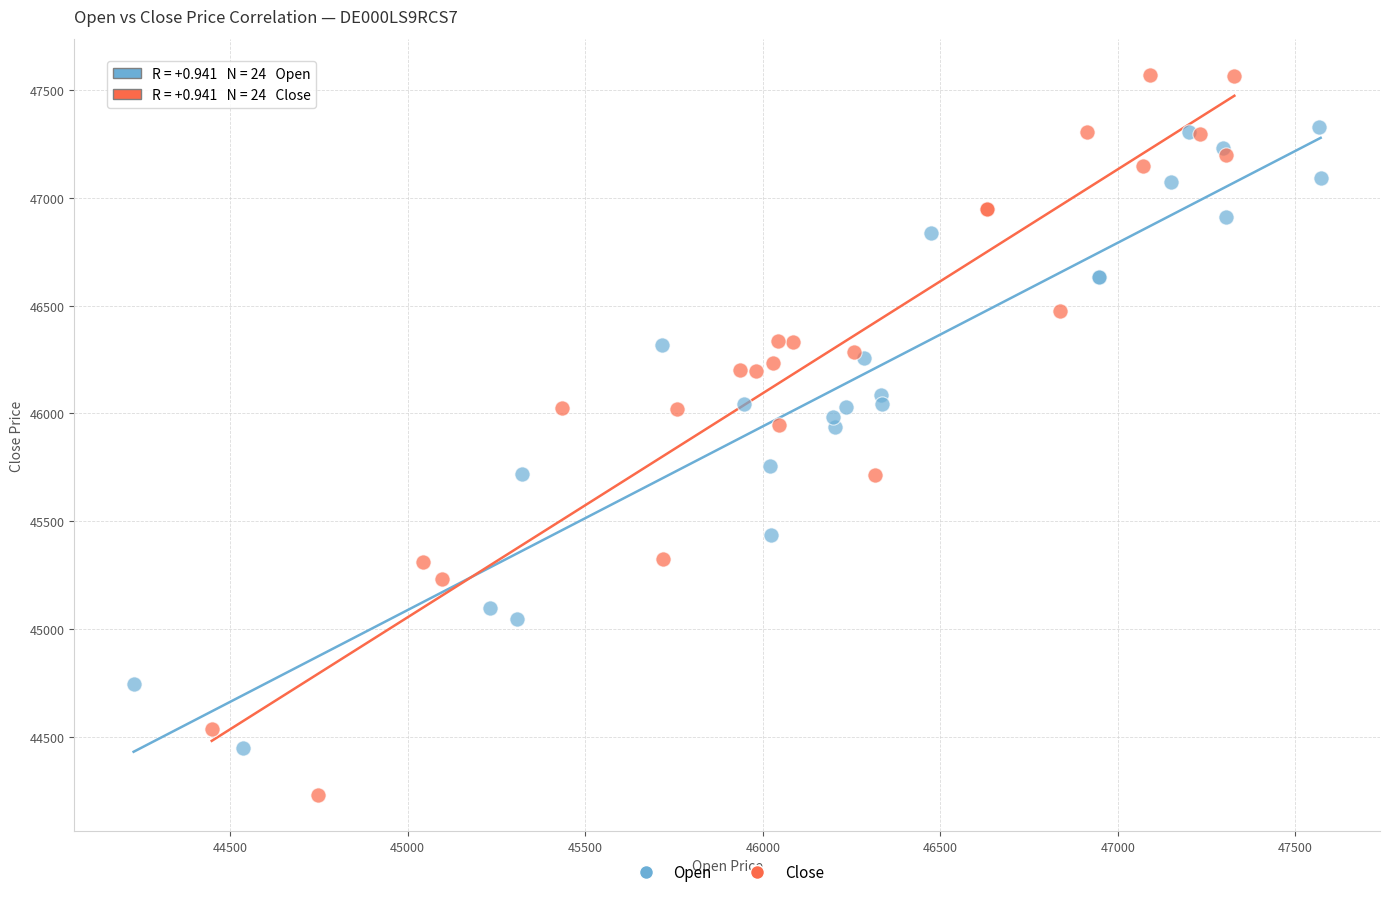

Which series contains the highest Y value?

Close